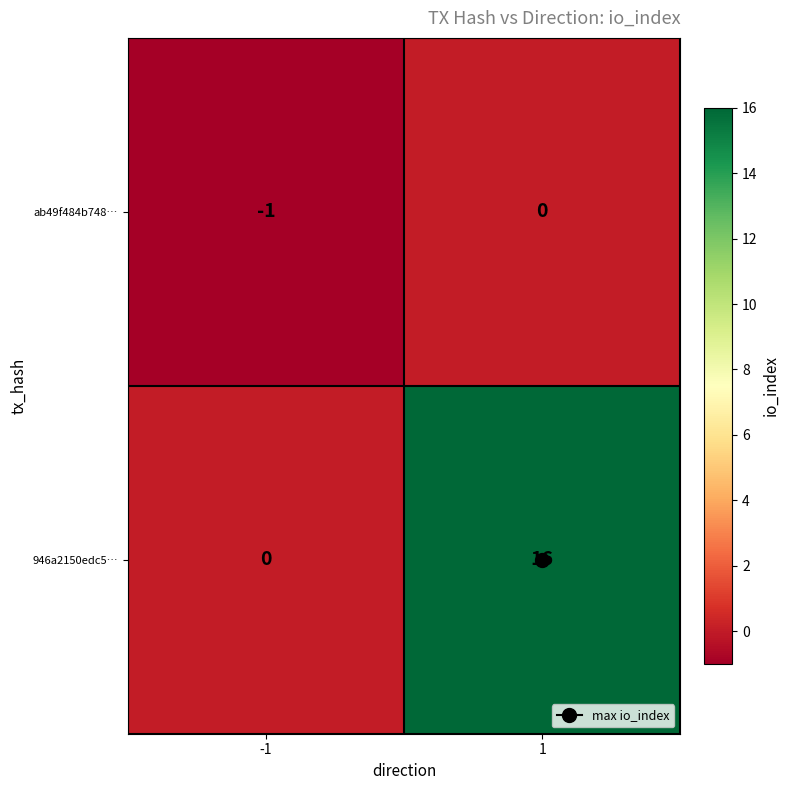

What is the total value across all series at 1?

16